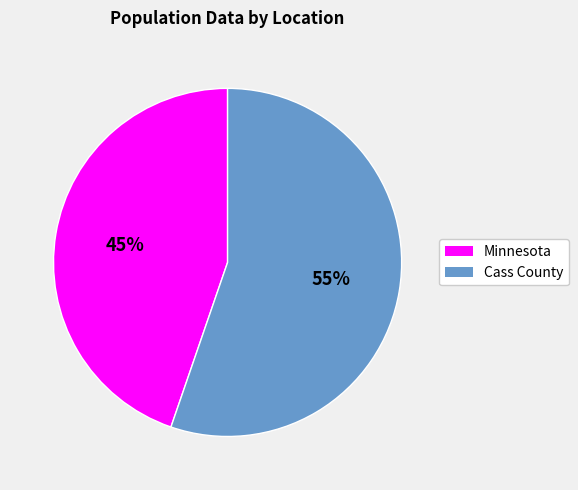

What percentage is the Minnesota slice, to the nearest percent?

45%